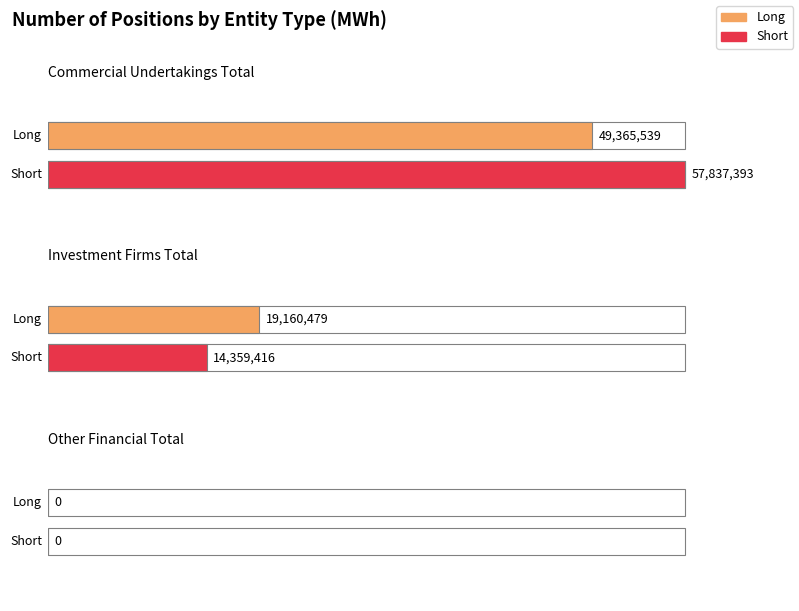

The Short series shows 96436955 at Commercial Undertakings Total. True or false?

False